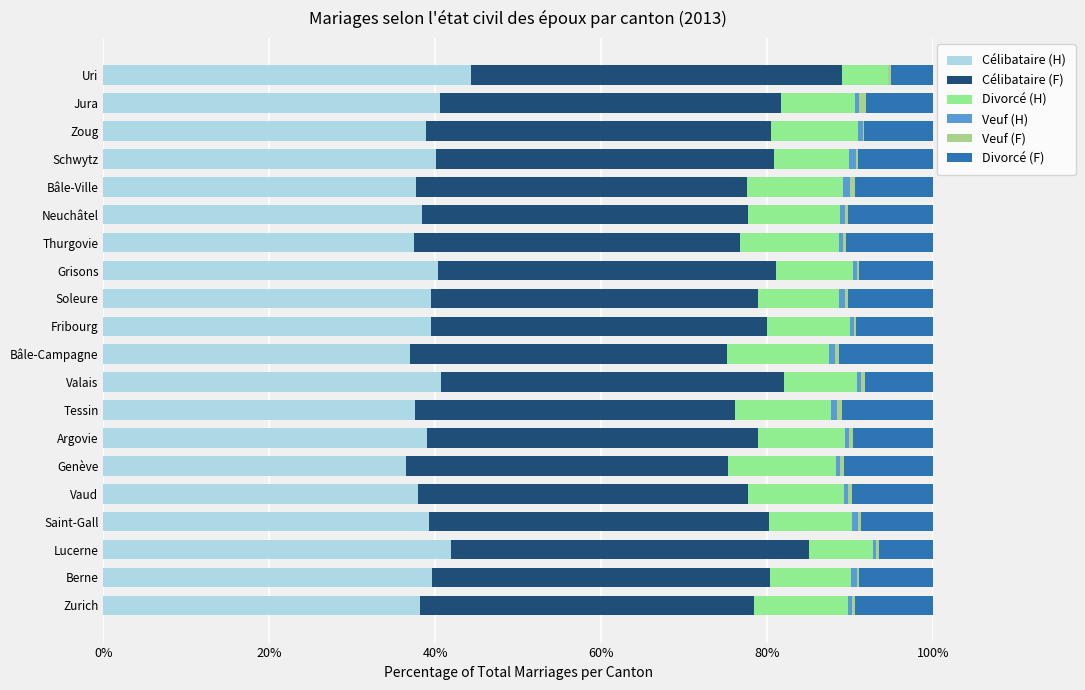

How many categories are shown in the chart?

20